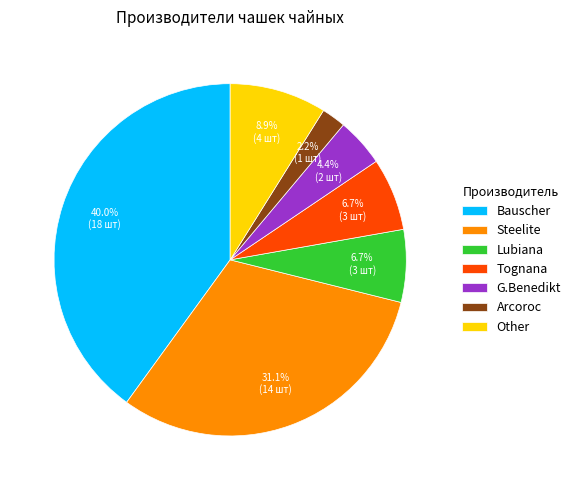

Between Steelite and Other, which is larger?

Steelite